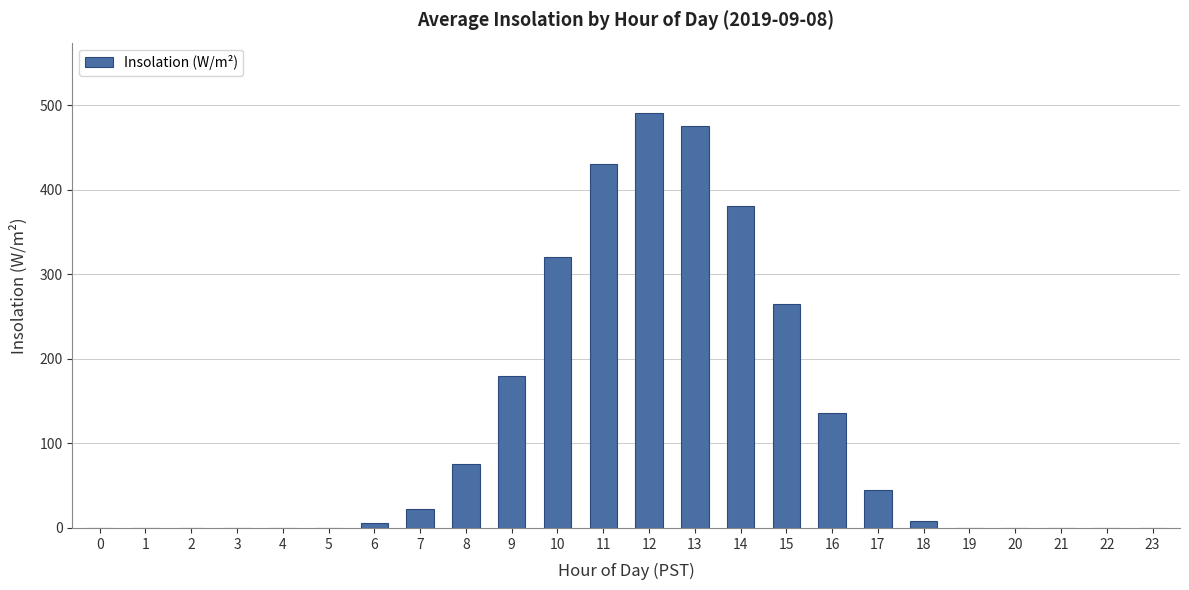

What is the maximum value shown in the chart?

490.6